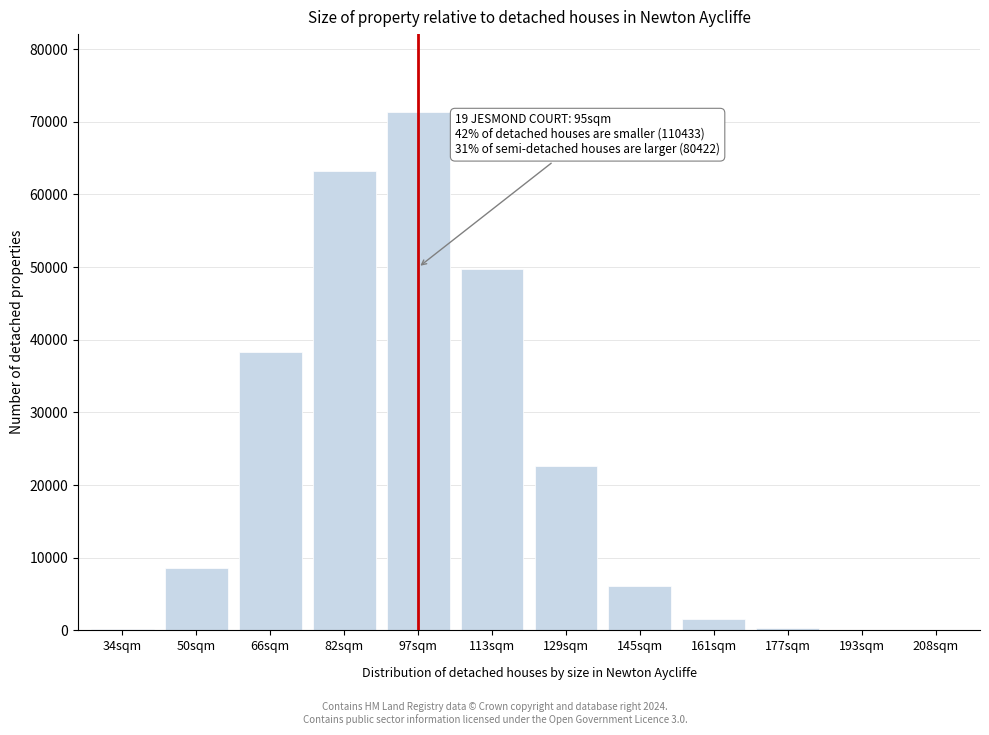

What is the sum of all values?

262214